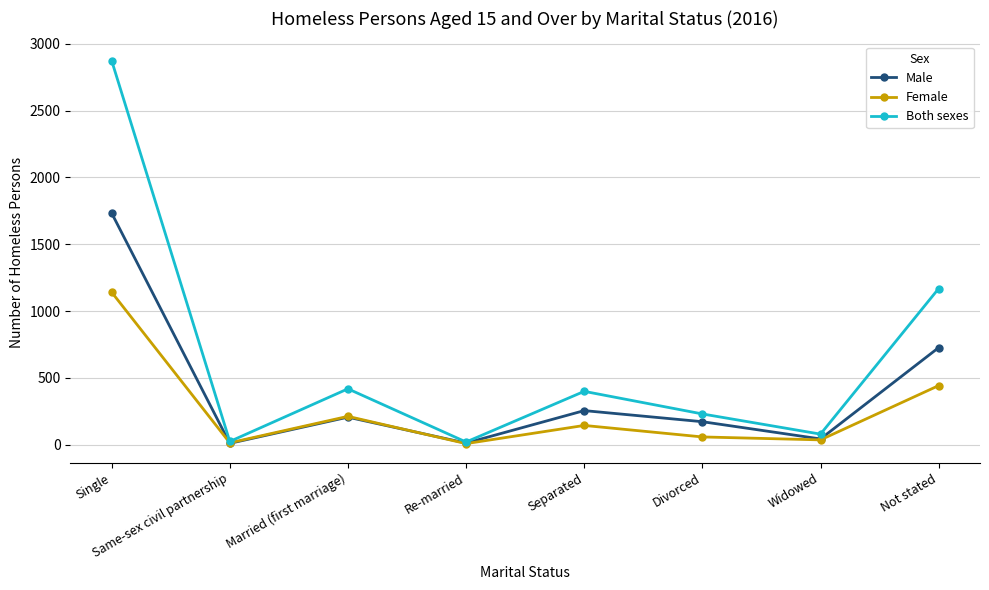

The value of Male at Widowed is 43. True or false?

True